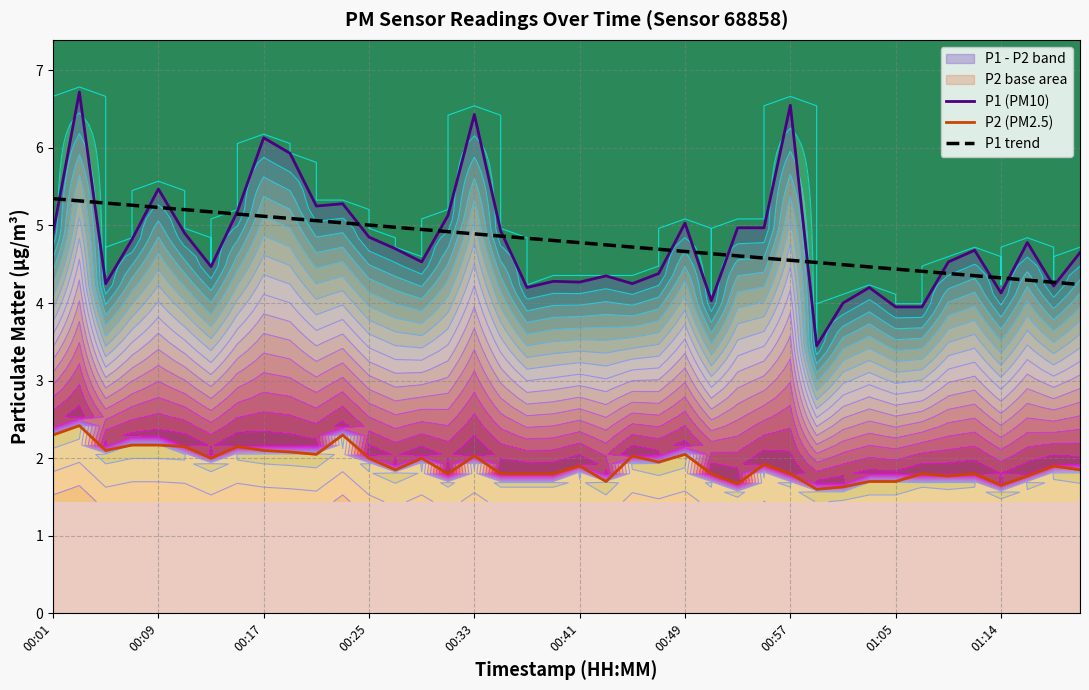

How many lines are shown in the chart?

3